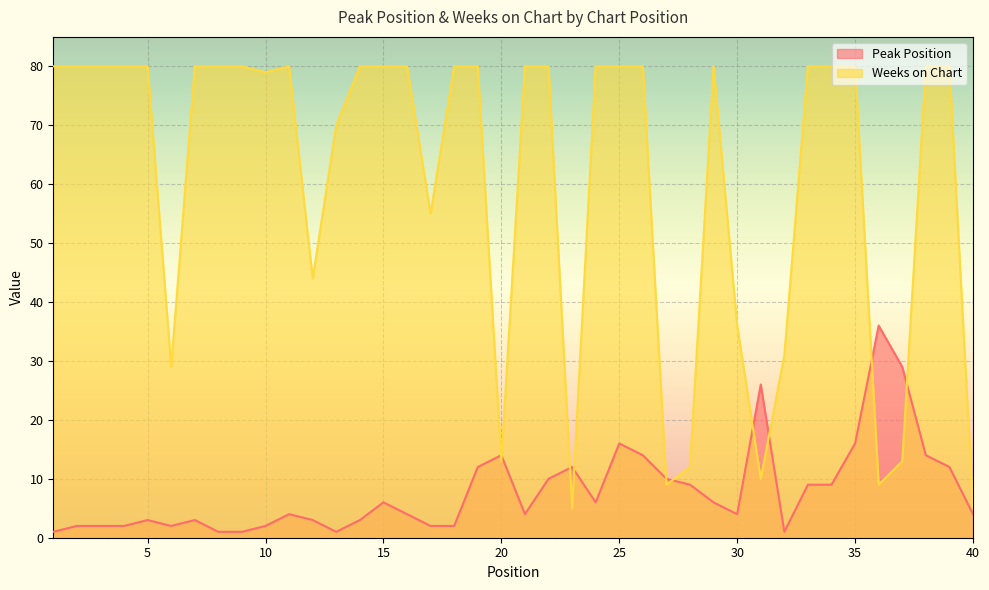

What is the total value across all series at 38?

94